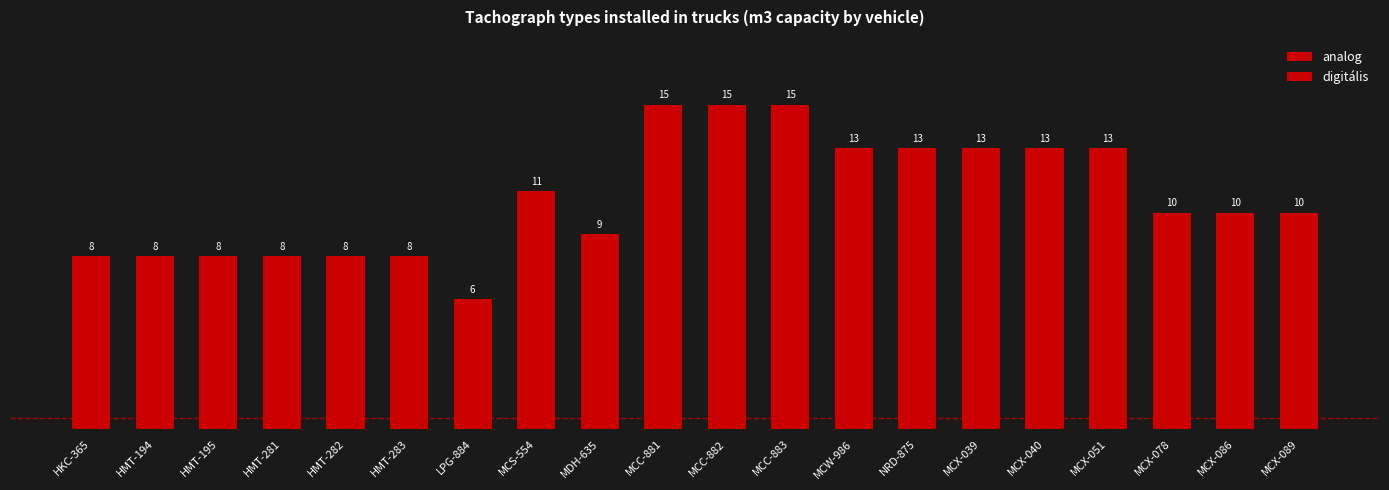

What is the change in value from HMT-283 to MDH-635?

+1